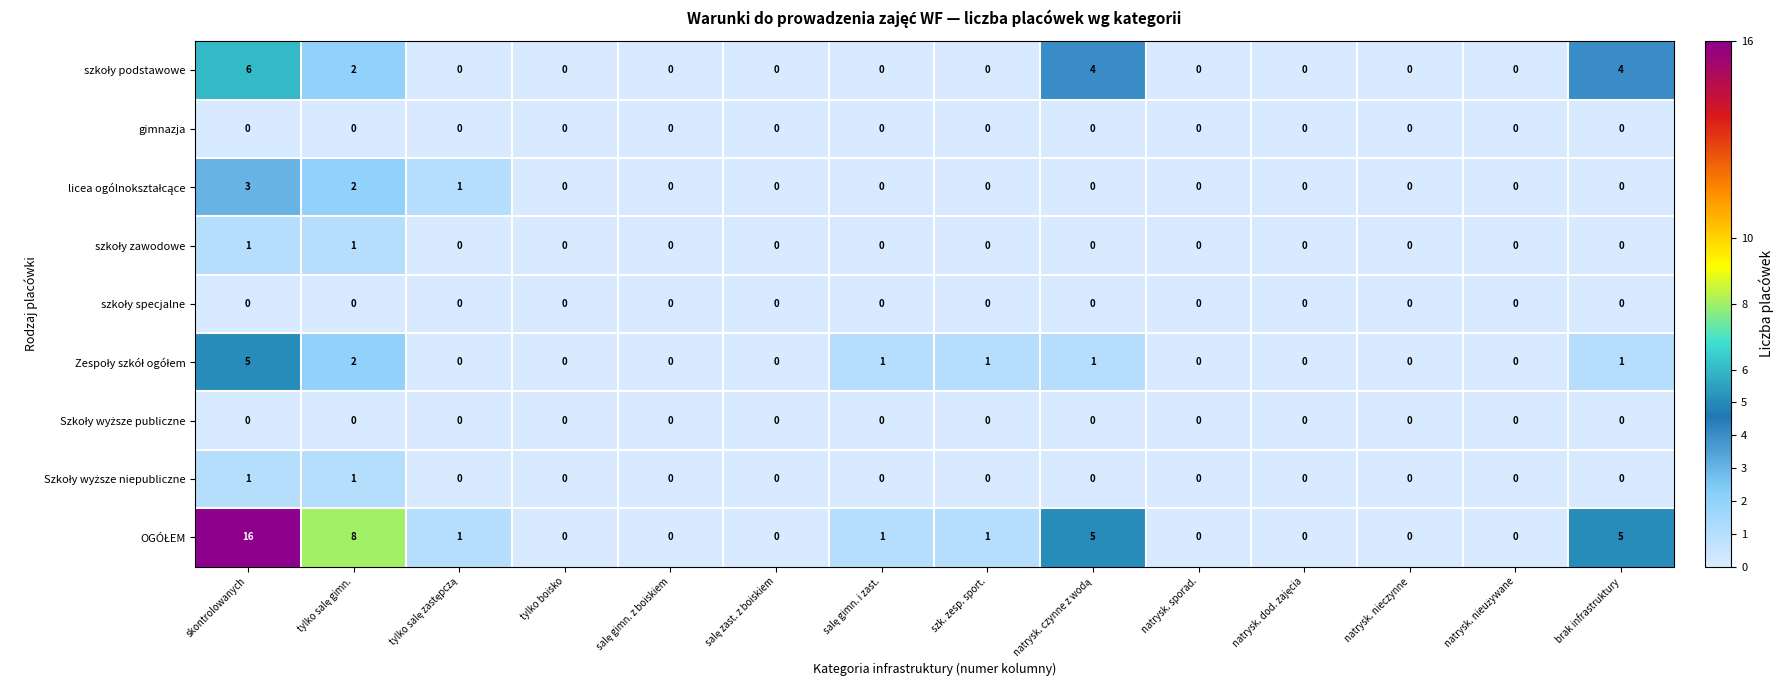

At how many categories does at least one series exceed 7?

2